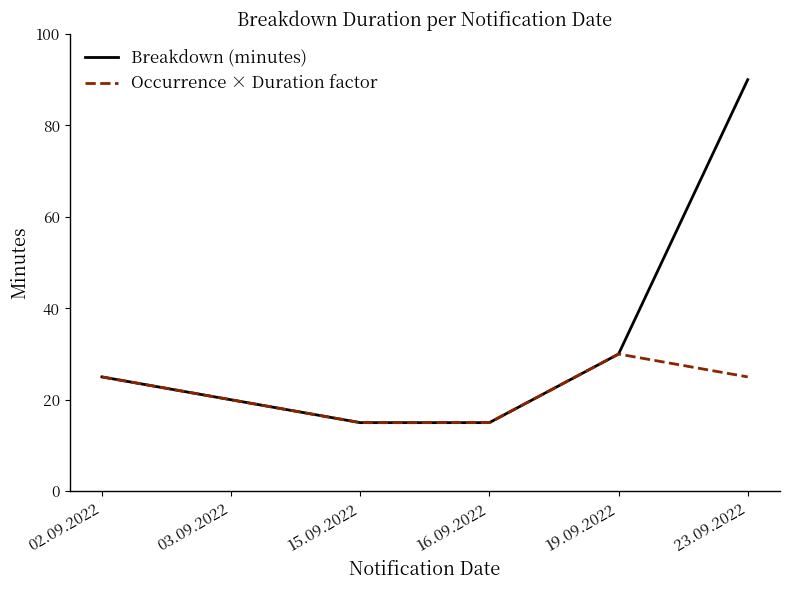

True or false: Breakdown (minutes) has a value of 6 at 16.09.2022.

False